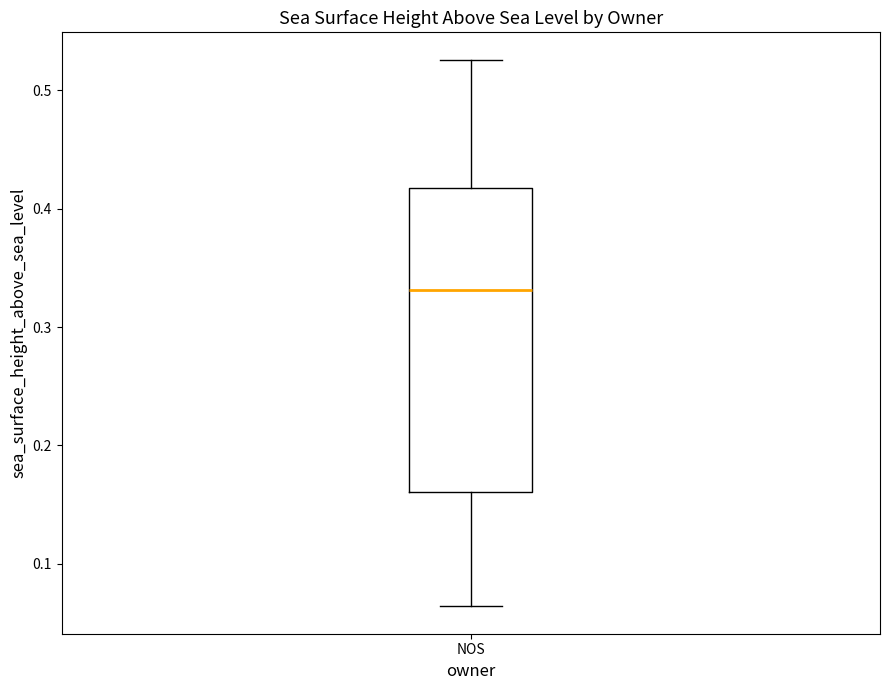

Read this box plot against the y-axis: the position of the median line, the range covered by the box, and the ends of both whiskers. The values are not printed on the chart, so give them approximately, as read against the axis.

median 0.33, box 0.16 to 0.42, whiskers 0.06 to 0.53